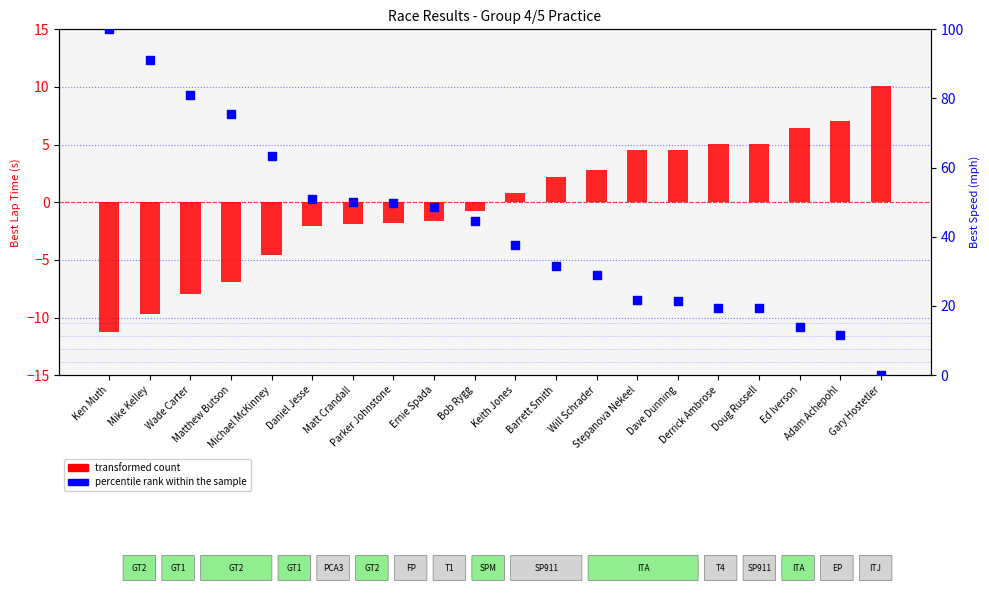

What is the total value across all series at Adam Achepohl?

18.6